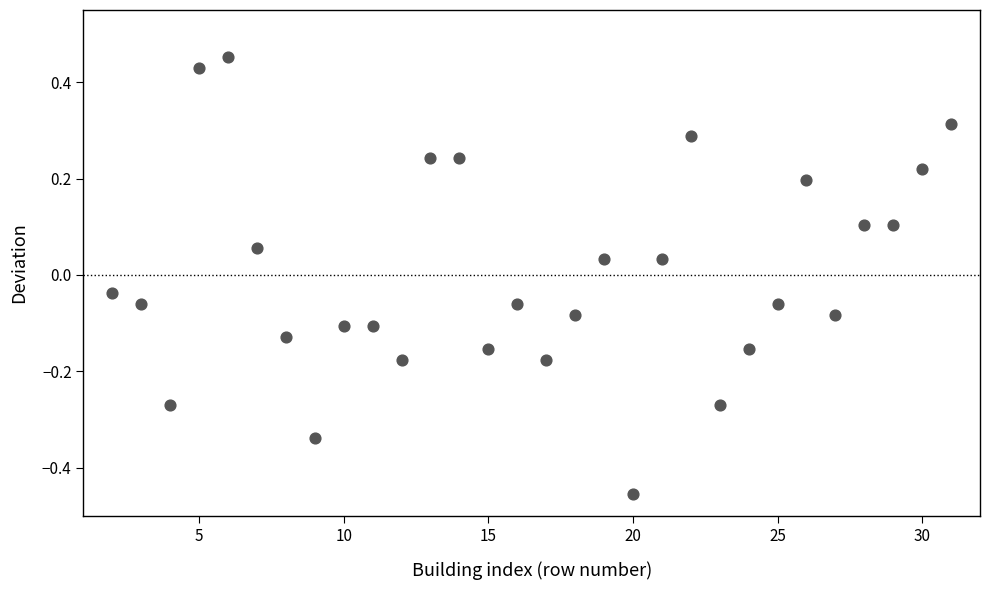

What is the range of Y values (max minus min)?

0.9